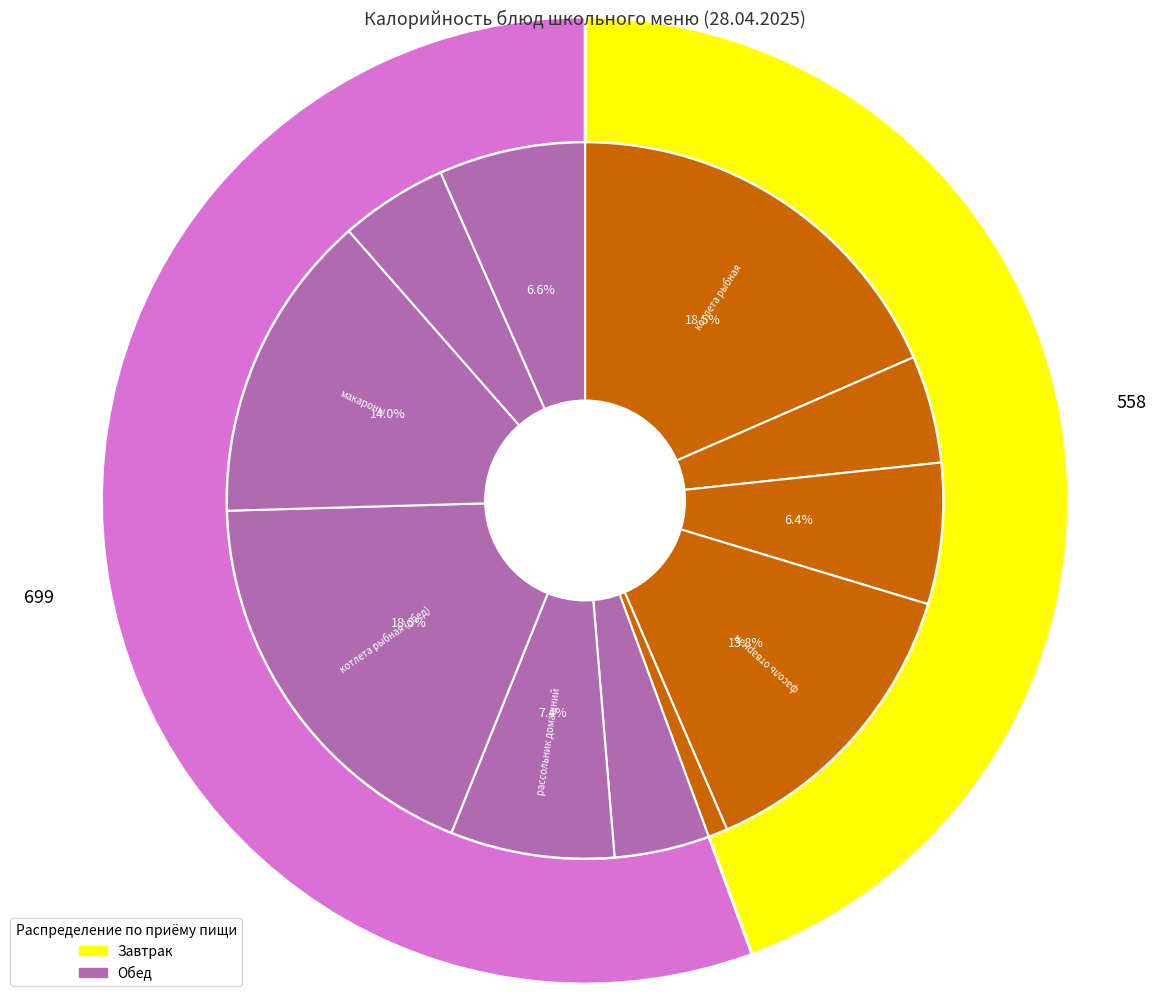

Rank the categories by value from lowest to highest.

огурцы свежие, икра кабачковая, чай с сахаром, чай с сахаром (обед), хлеб пшеничный, бутерброд с сыром, рассольник домашний, фасоль отварная, макароны, котлета рыбная, котлета рыбная (обед)